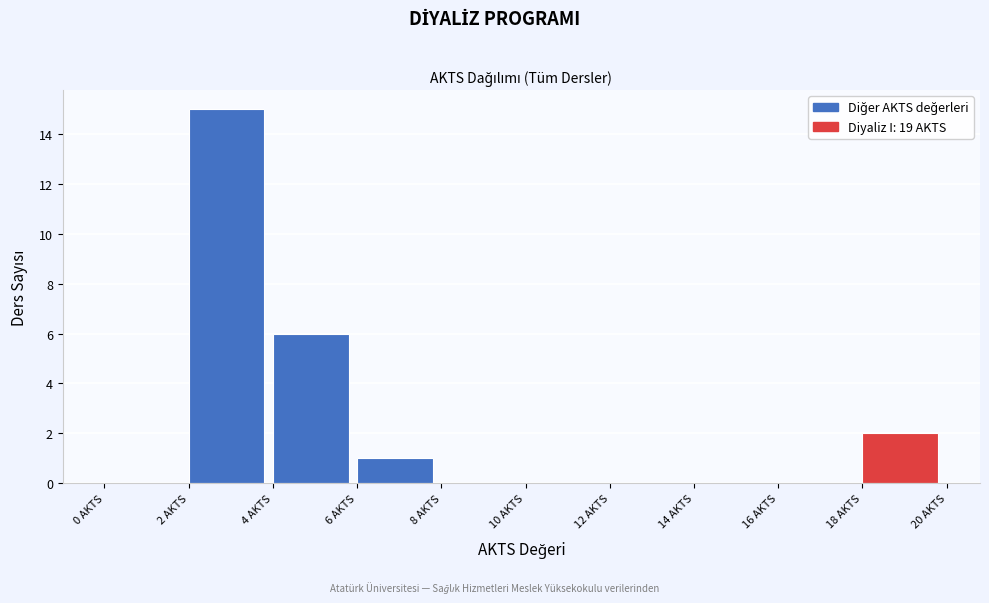

How tall is the bar that spans 4 to 6 on the x-axis? The values are not printed on the chart, so give them approximately, as read against the axis.

6